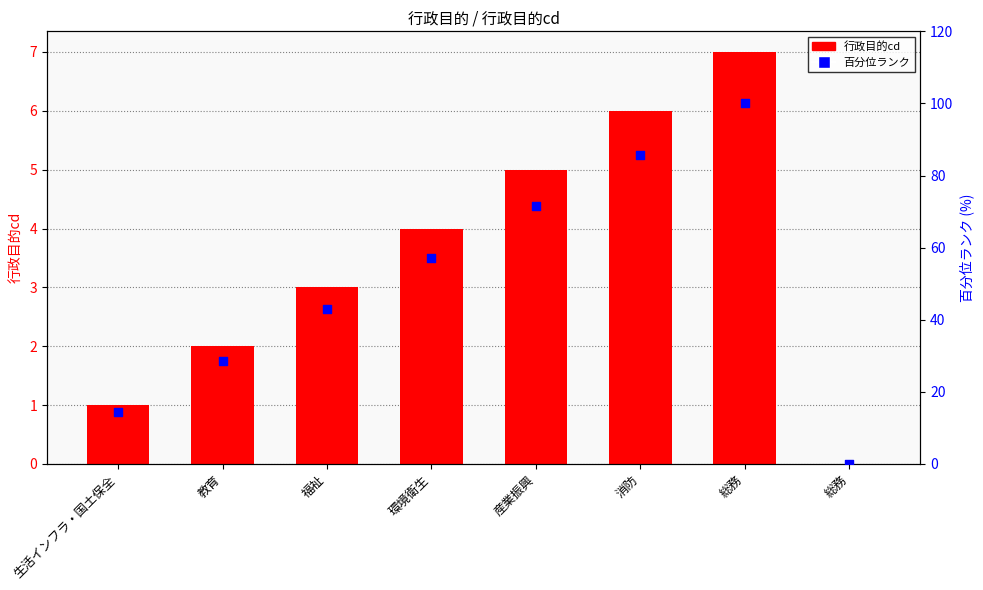

Which series contains the highest Y value?

百分位ランク